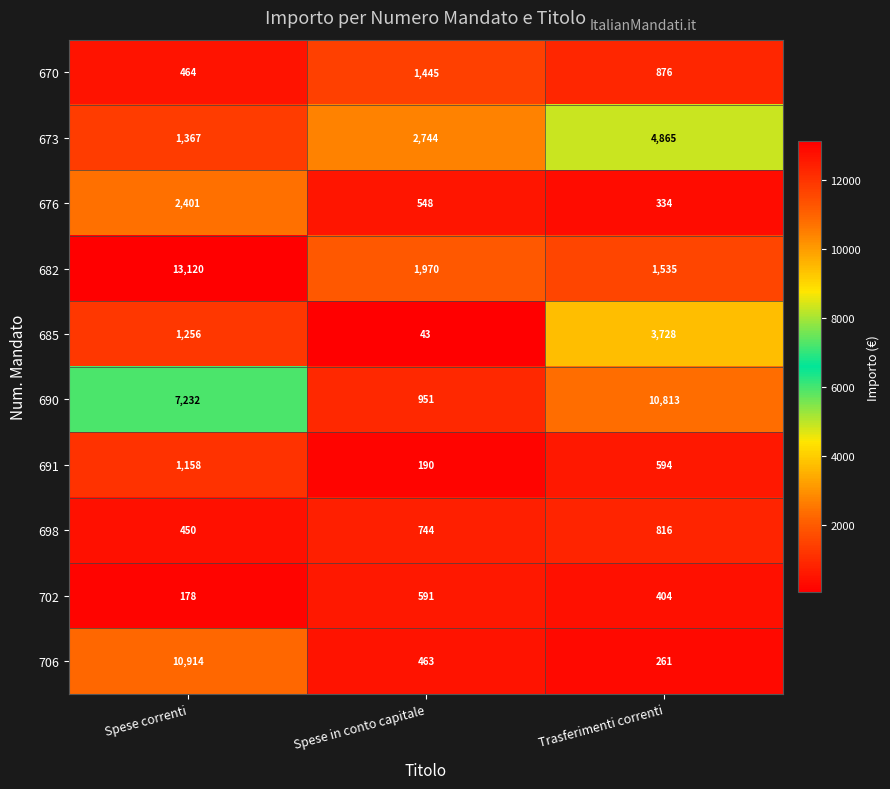

What is the average value of the 673 series?

2992